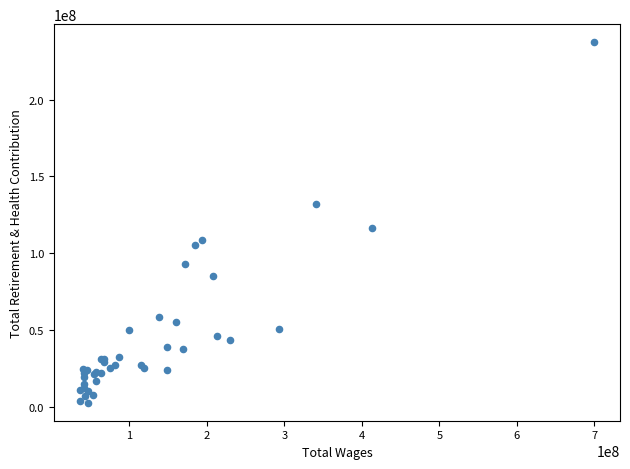

What Y value in the scatter plot is closest to 120020790?

116386812.0